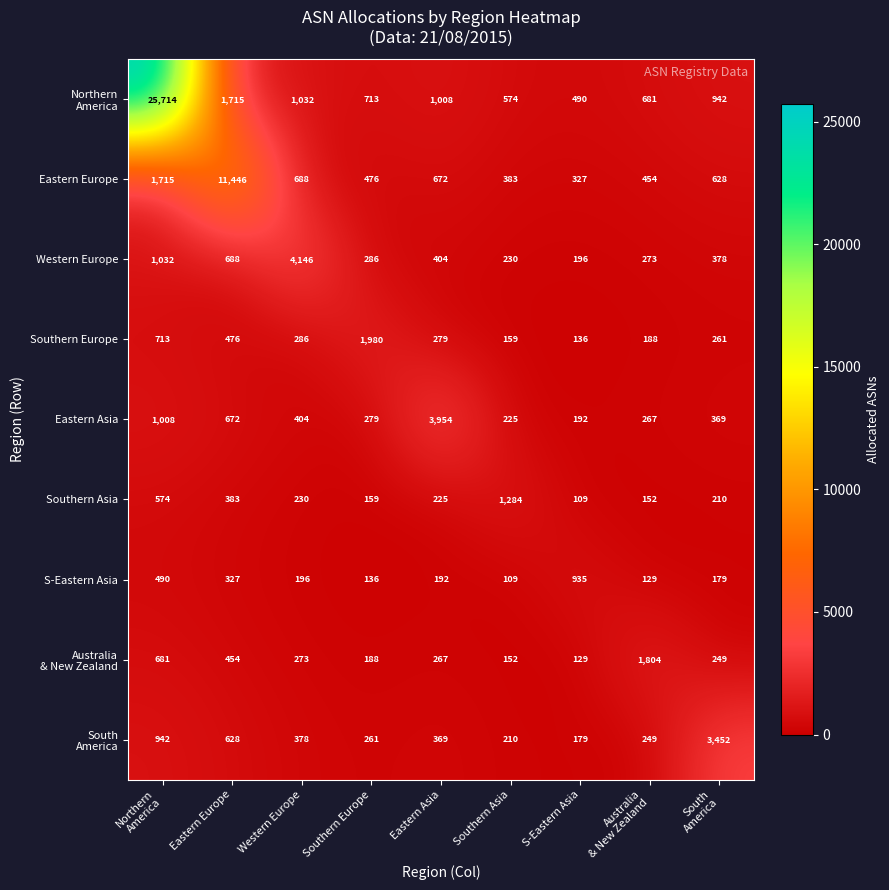

Which series changed the most between Southern Asia and S-Eastern Asia?

Southern Asia